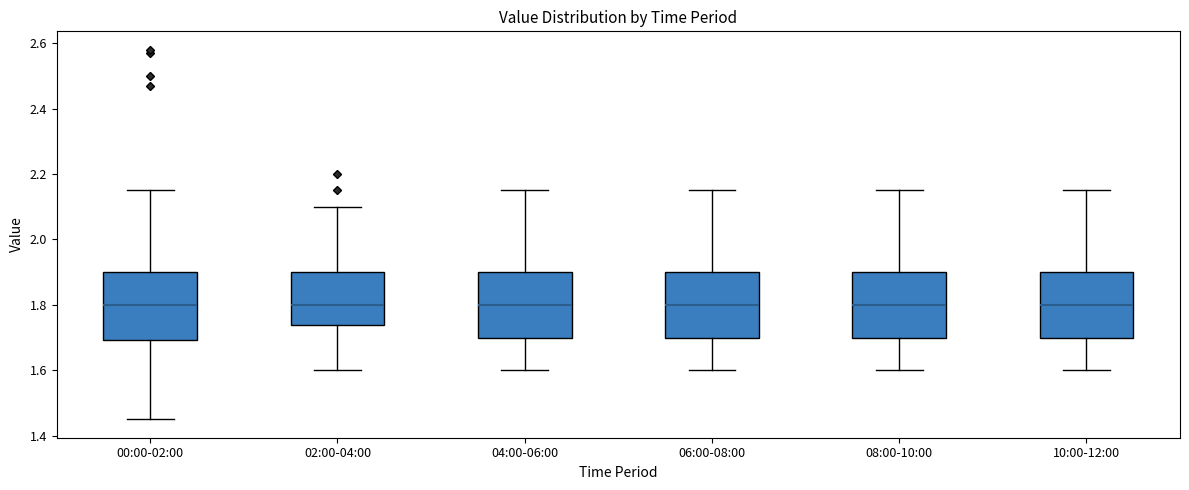

Where does the lower whisker of the box for 02:00-04:00 end on the y-axis? The values are not printed on the chart, so give them approximately, as read against the axis.

1.60